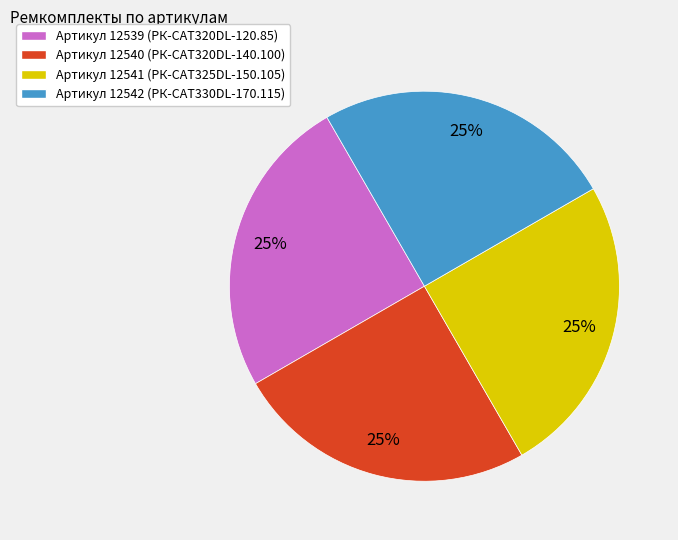

How many slices are in this pie chart?

4